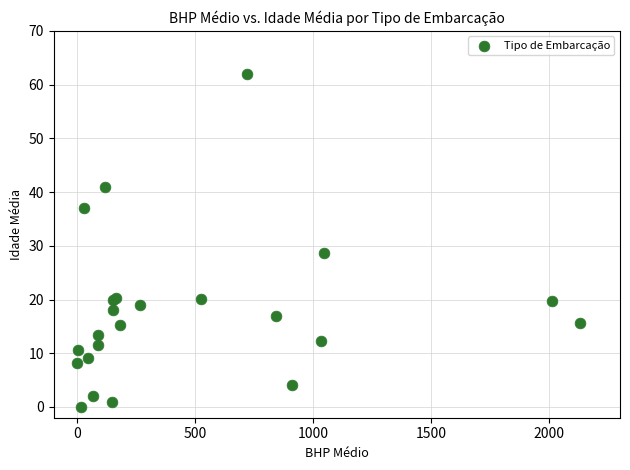

What Y value in the scatter plot is closest to 31?

28.6